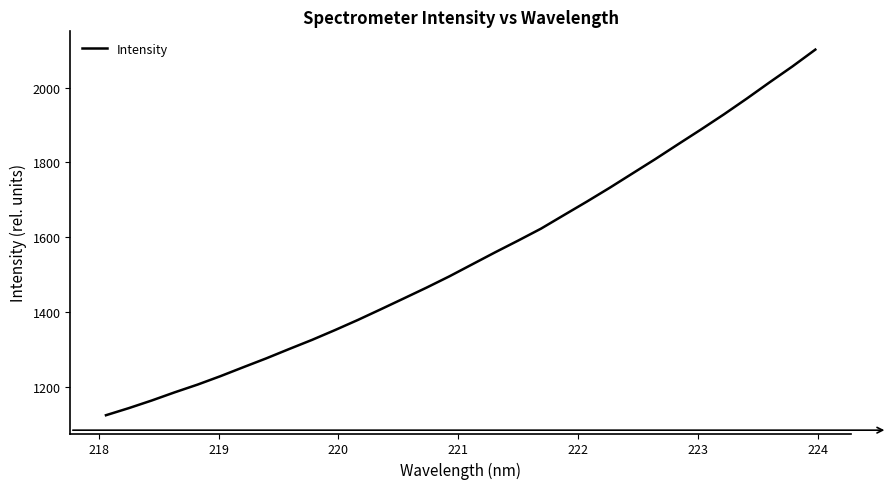

What is the maximum value shown in the chart?

2101.6